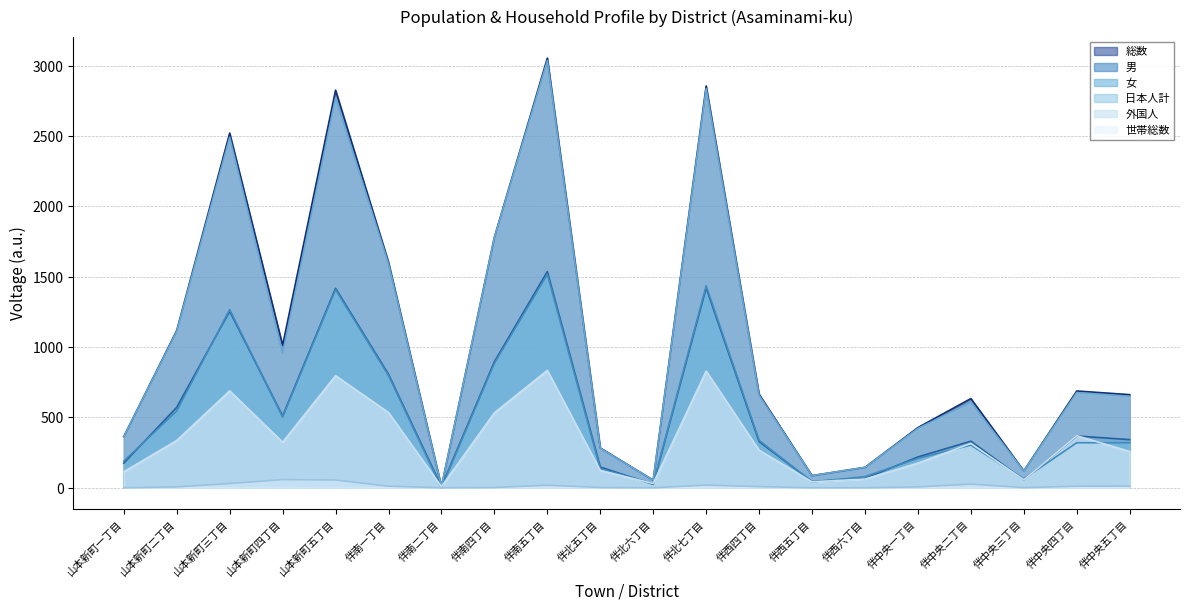

At which category is the sum across all series the highest?

伴南五丁目